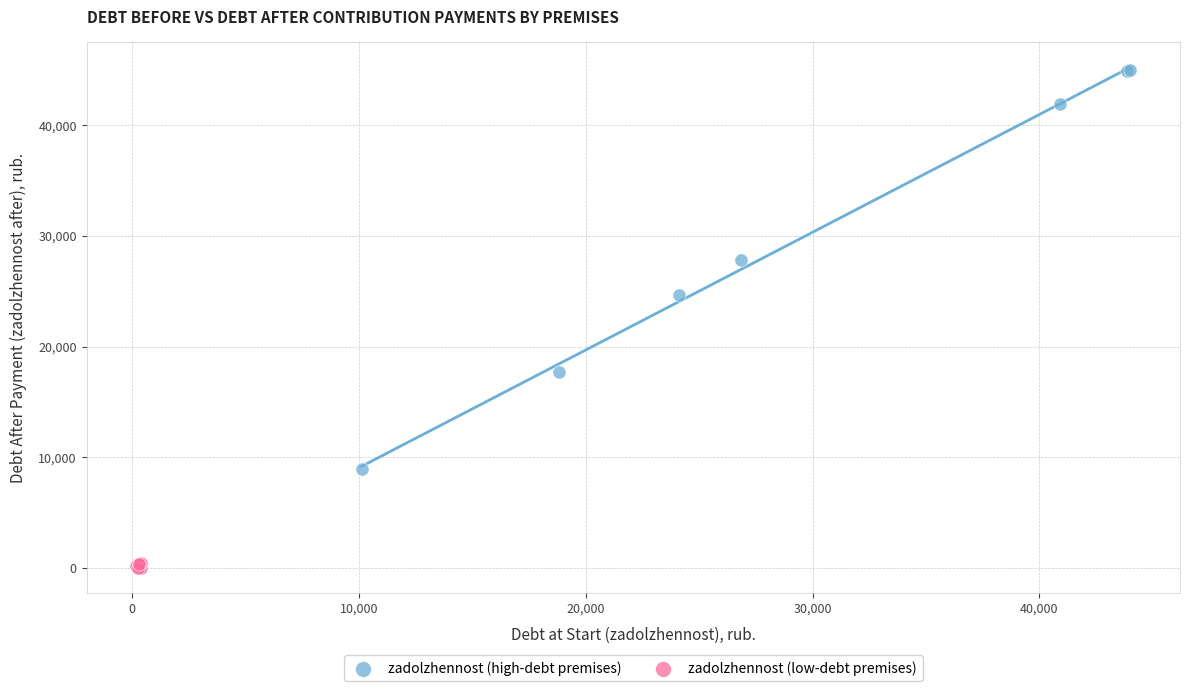

Which series contains the lowest Y value?

zadolzhennost (low-debt premises)